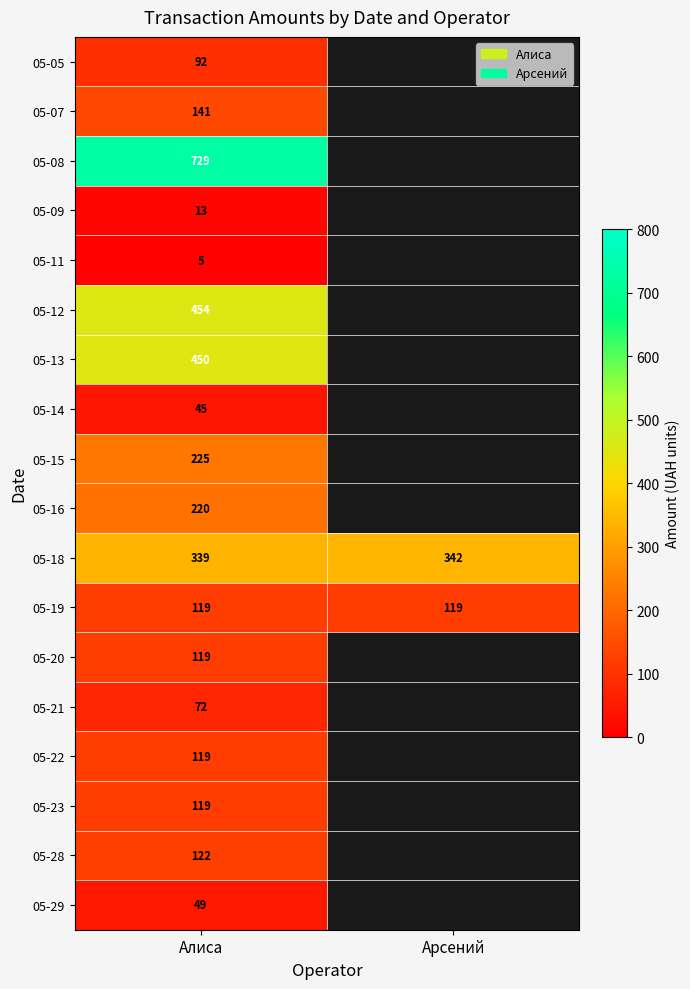

The 05-19 series shows 28 at Арсений. True or false?

False